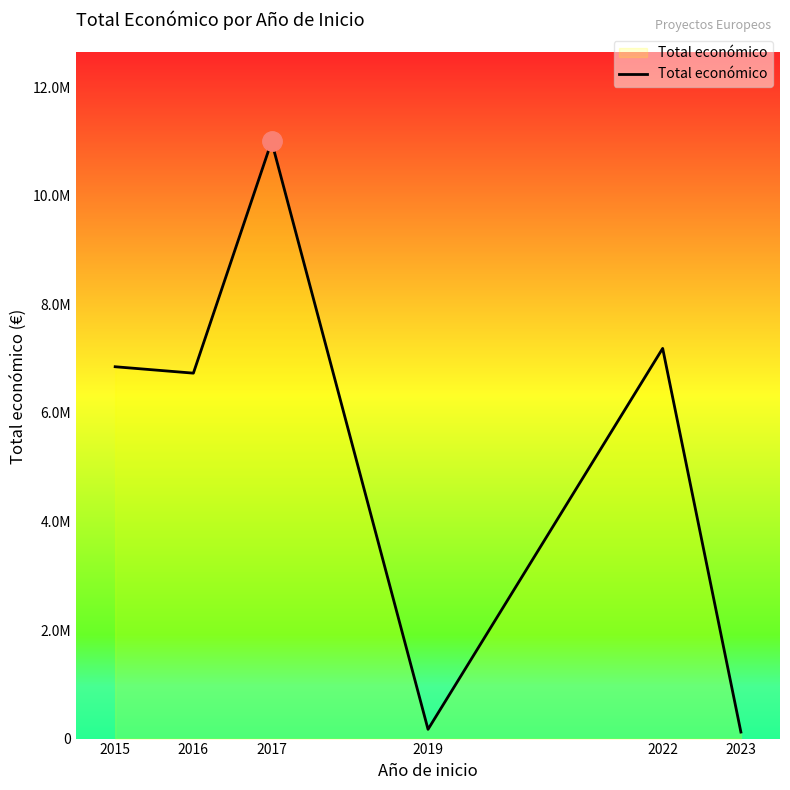

Is this an area chart (filled region under the line)?

Yes